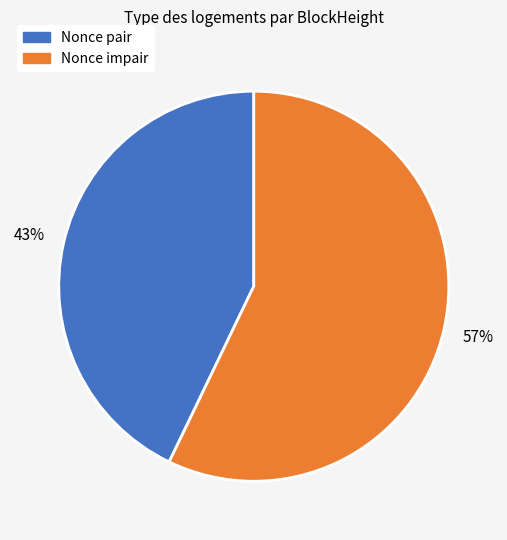

To the nearest percent, what is the difference between the largest and smallest slice percentages?

14%